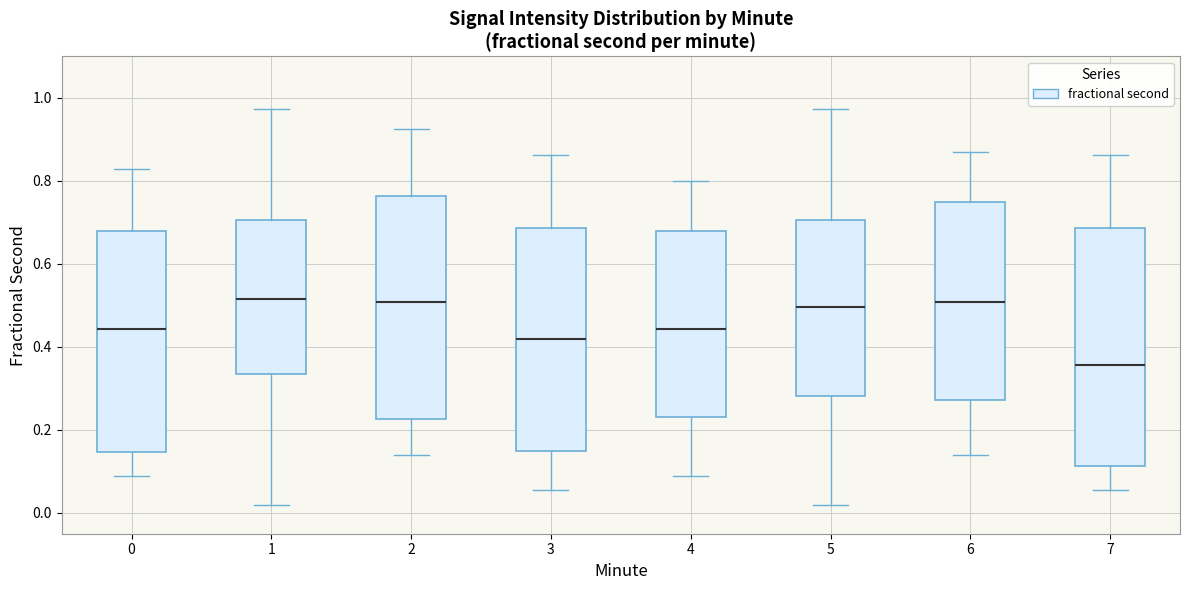

Comparing the boxes themselves (not the whiskers), which one is the tallest?

7